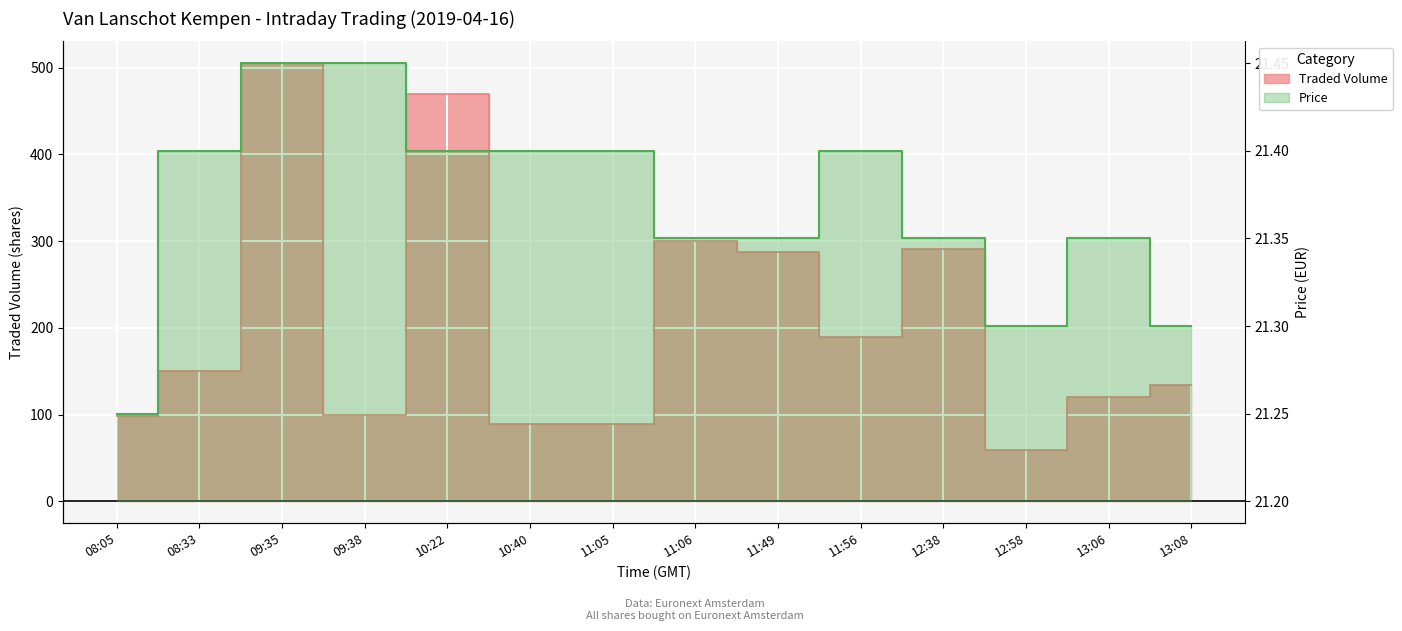

What is the label of the 3rd point from the right?

12:58